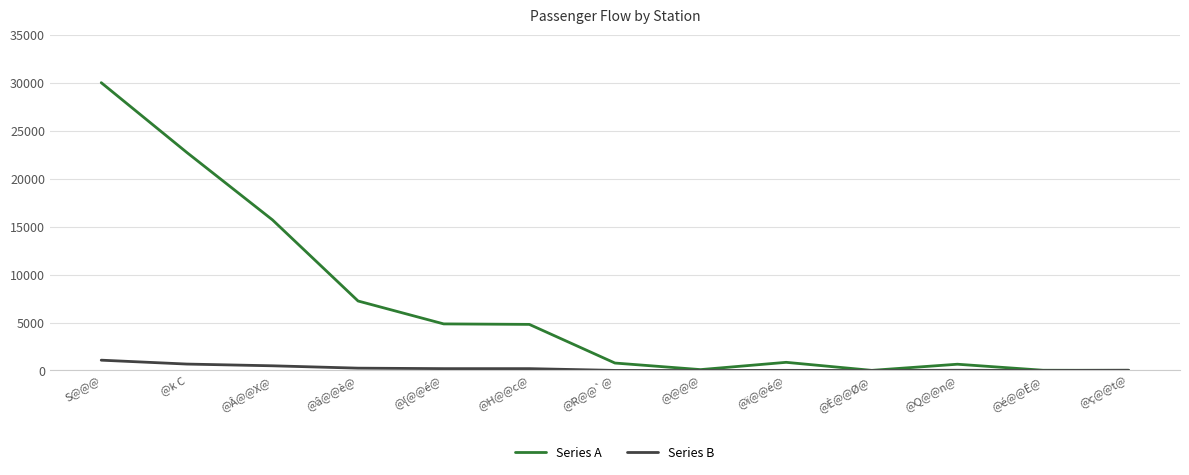

Which label corresponds to the largest value in the chart?

S@@@